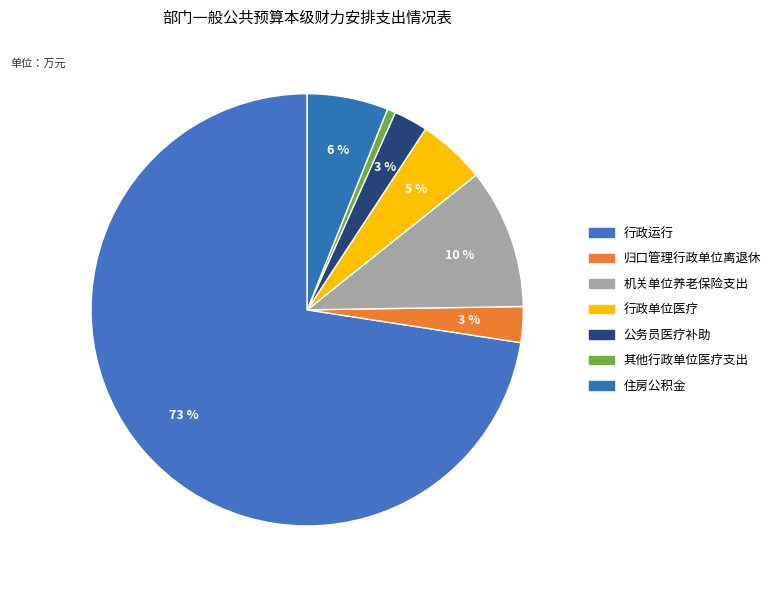

What is the ratio of the value at 机关单位养老保险支出 to the value at 其他行政单位医疗支出?

16.7